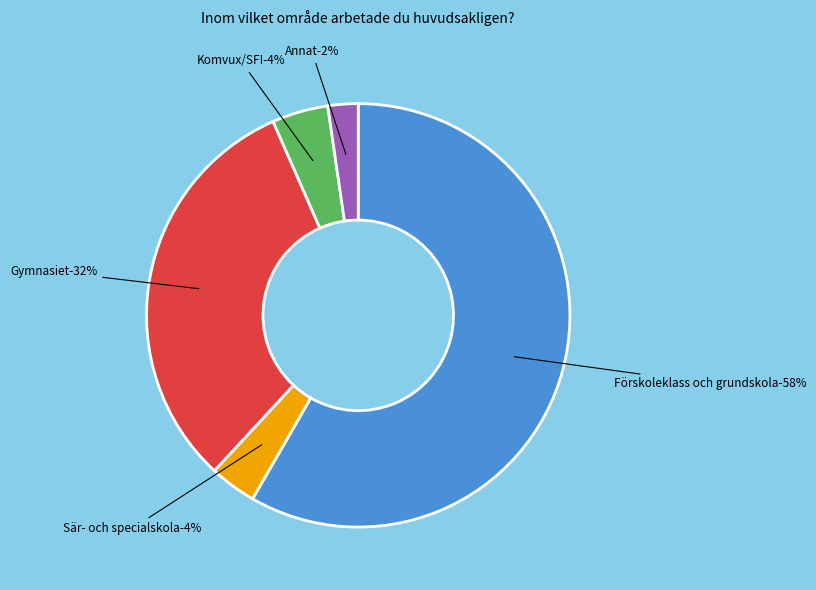

To the nearest percent, what percentage of the pie is Komvux/SFI?

4%